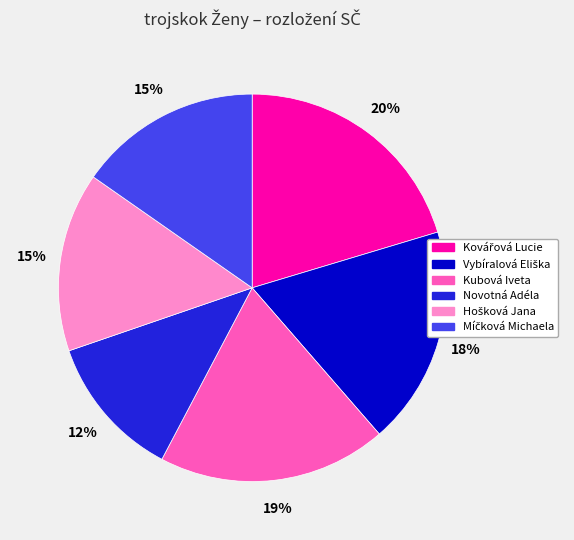

To the nearest percent, what is the difference between the largest and smallest slice percentages?

8%